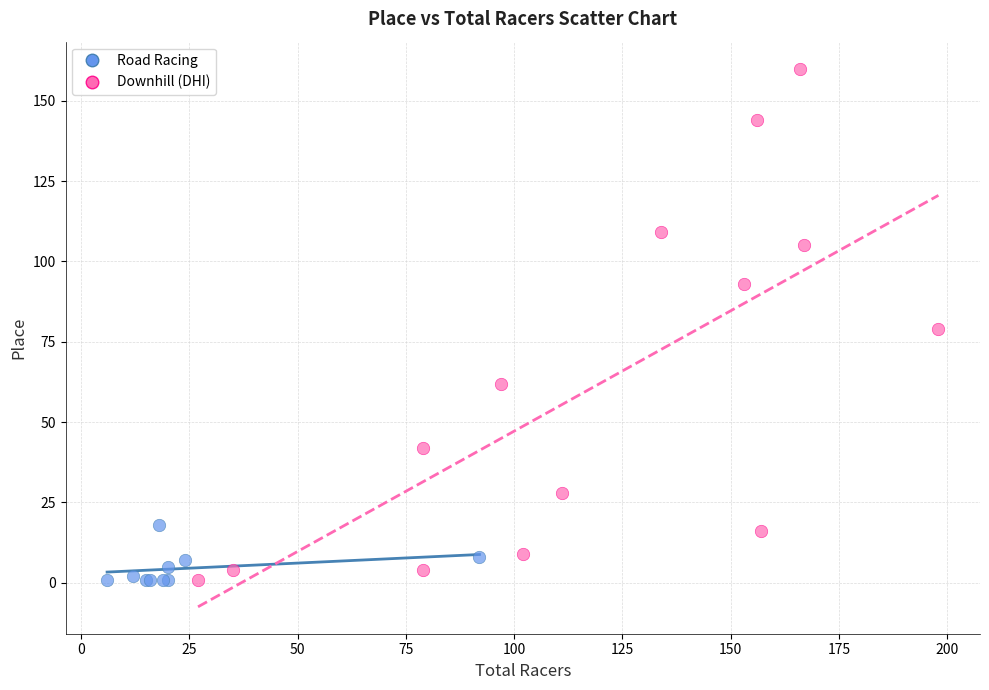

Which series has the largest Y range (max minus min)?

Downhill (DHI)